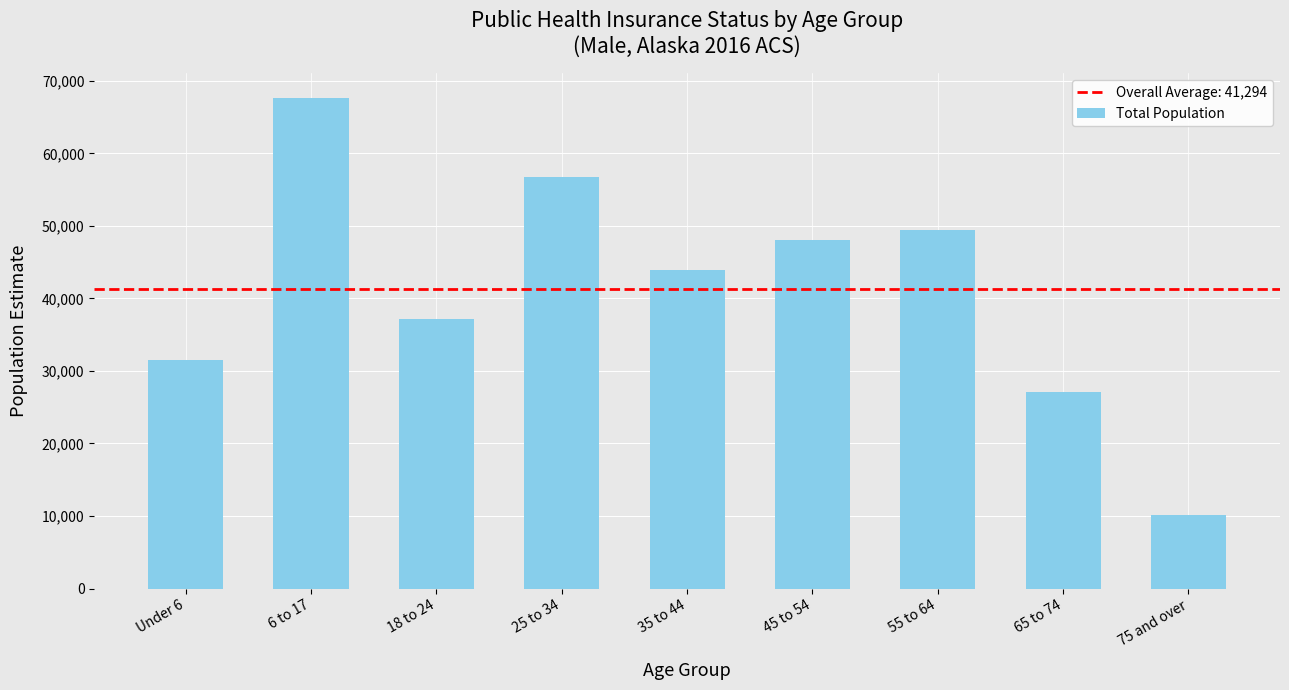

Are the bars horizontal?

No